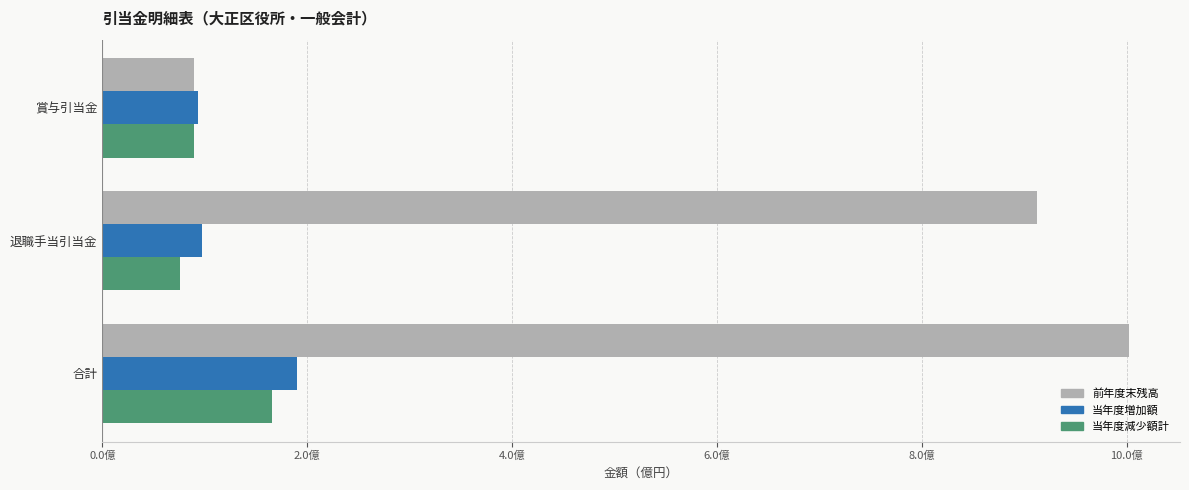

What is the difference between the maximum and minimum values in the 前年度末残高 series?

911910509